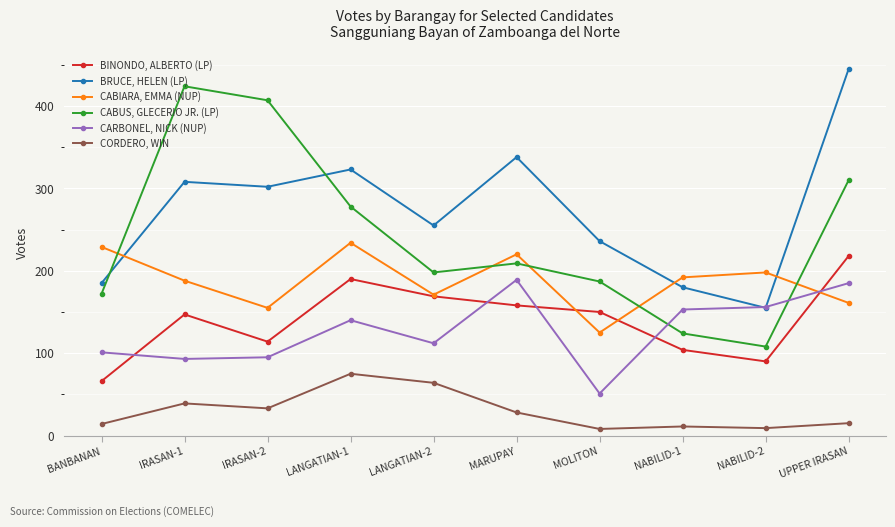

What is the difference between the maximum and minimum values in the CABUS, GLECERIO JR. (LP) series?

316